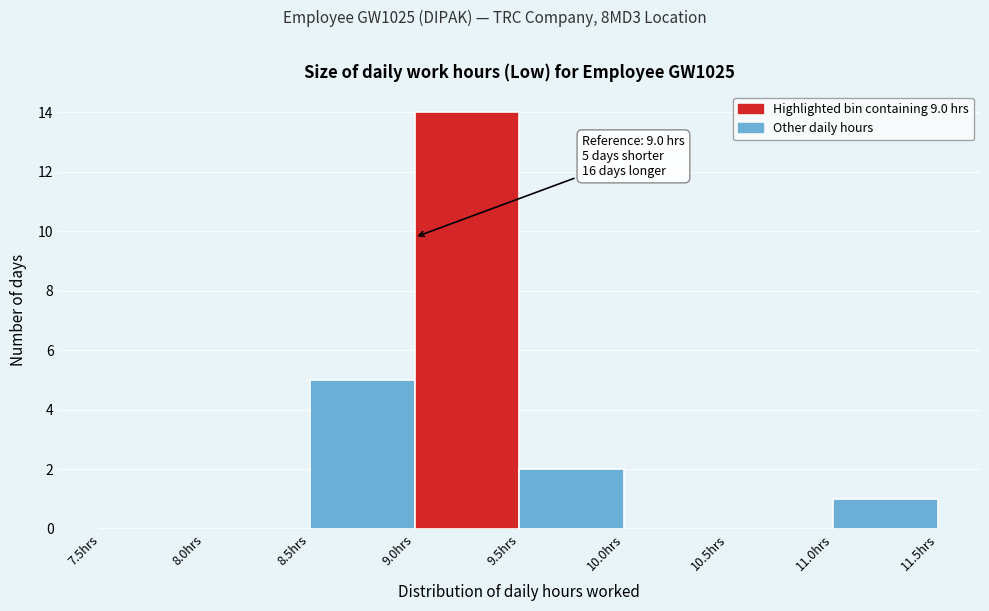

Which range on the x-axis has the tallest bar?

9.0 to 9.5